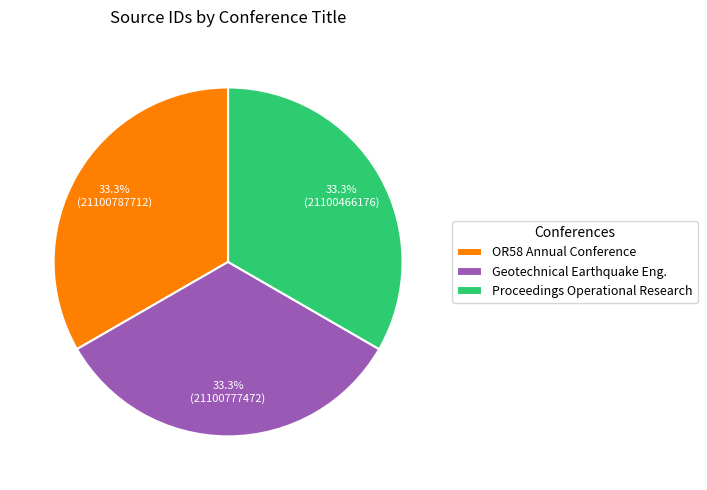

Is Proceedings Operational Research the majority of the pie?

No